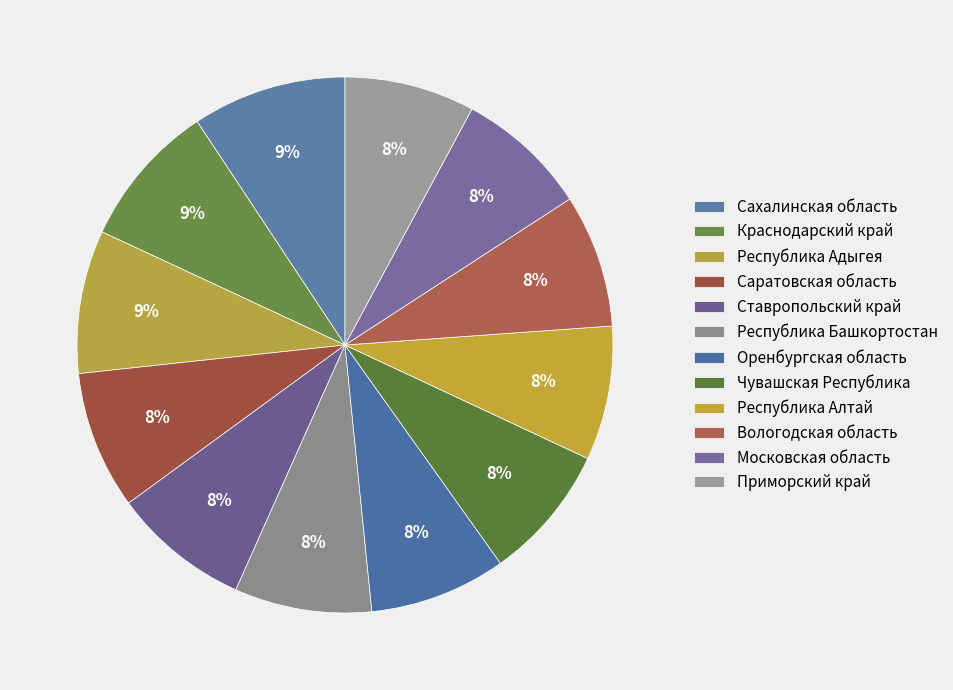

True or false: Чувашская Республика accounts for 19% of the total.

False